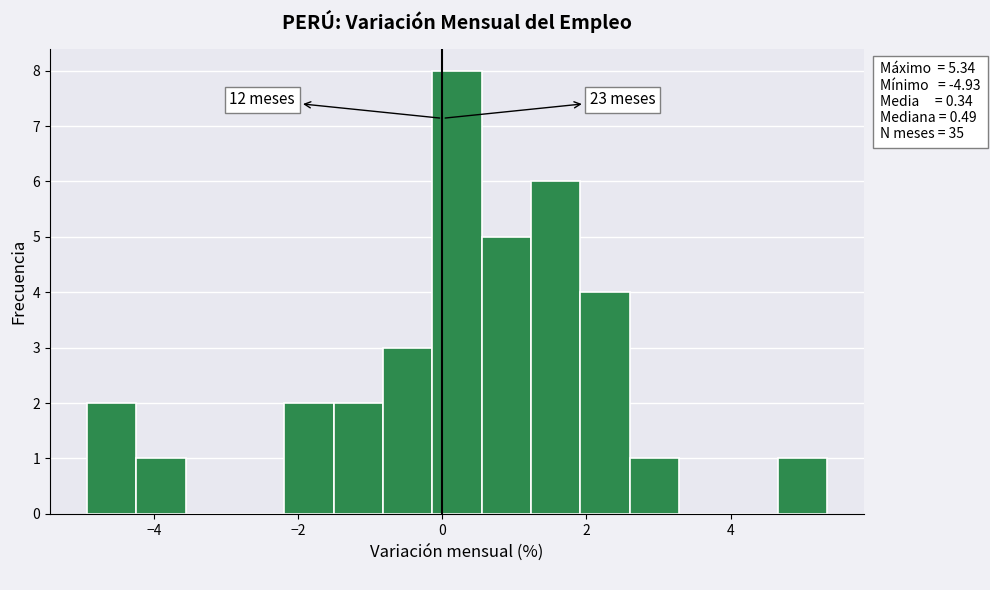

Read against the x-axis, roughly where is the centre of the tallest bar?

0.2